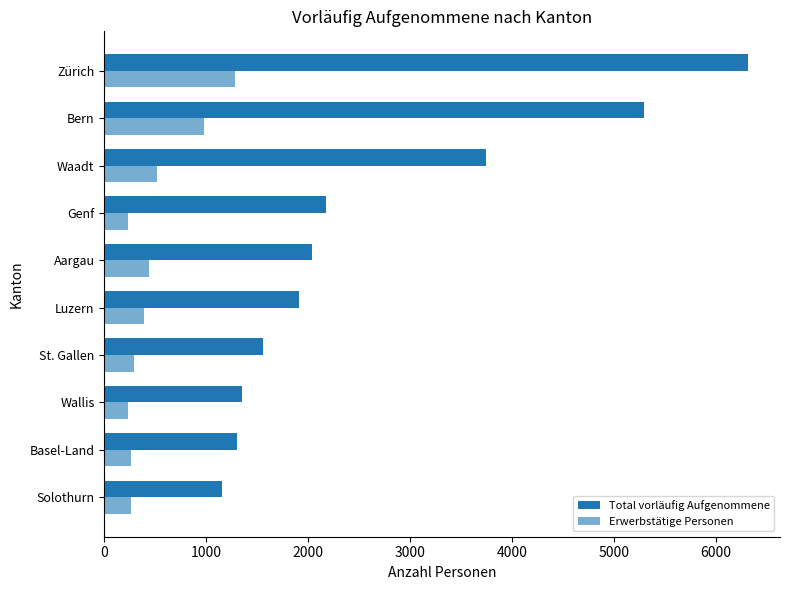

How many data points in Total vorläufig Aufgenommene are less than 2039?

5